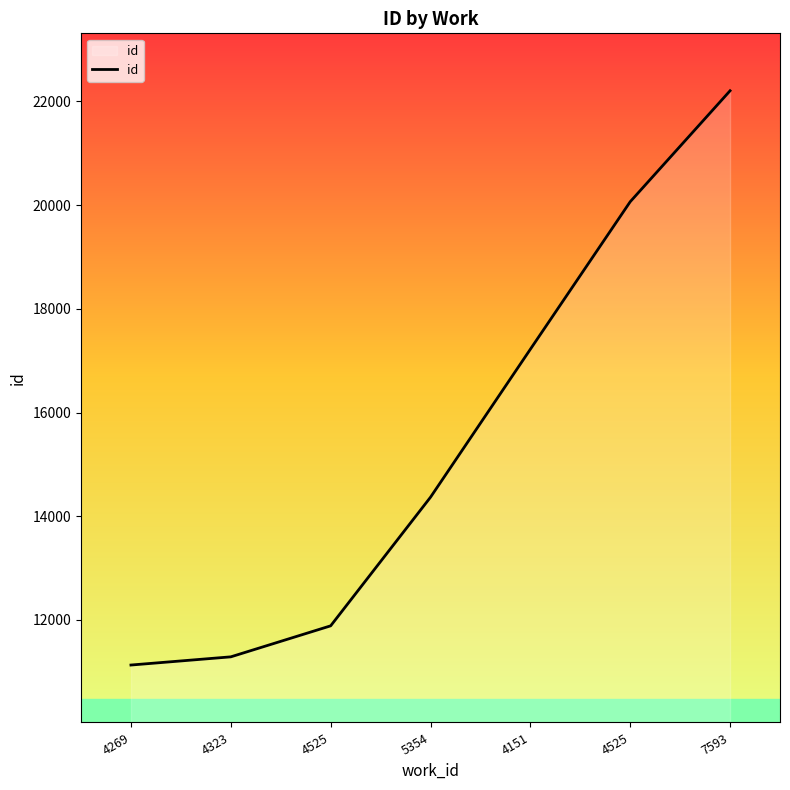

How many lines are shown in the chart?

1